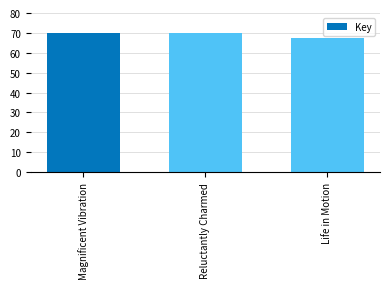

What is the sum of the values at Magnificent Vibration and Life in Motion?

137.3